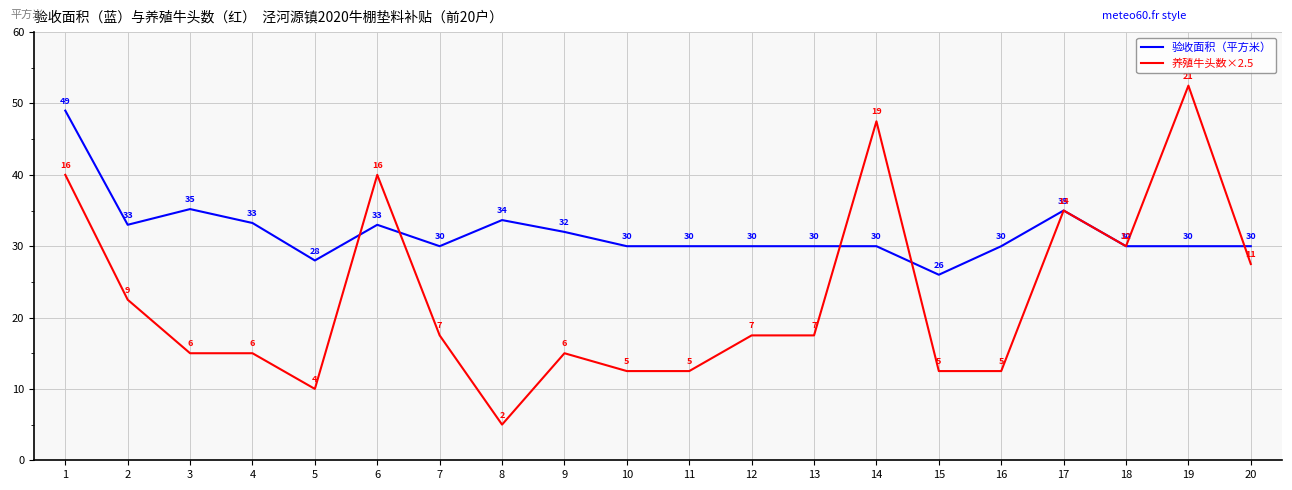

Which category has the lowest value across all series?

8